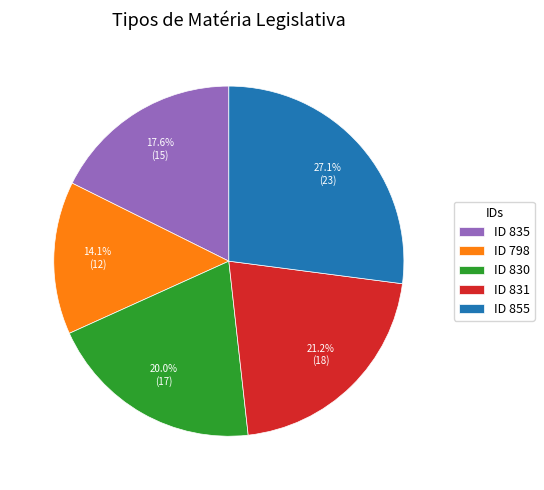

Approximately how many times larger is the value at ID 855 compared to ID 798?

1.9